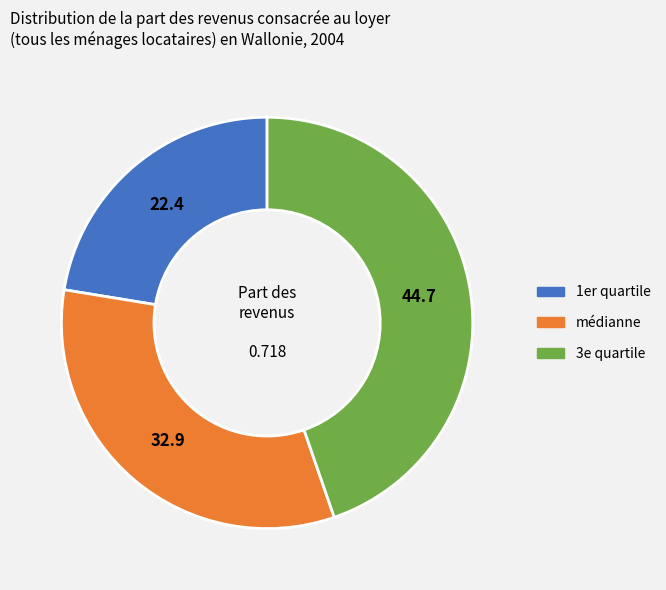

Does 3e quartile account for over 50% of the chart?

No